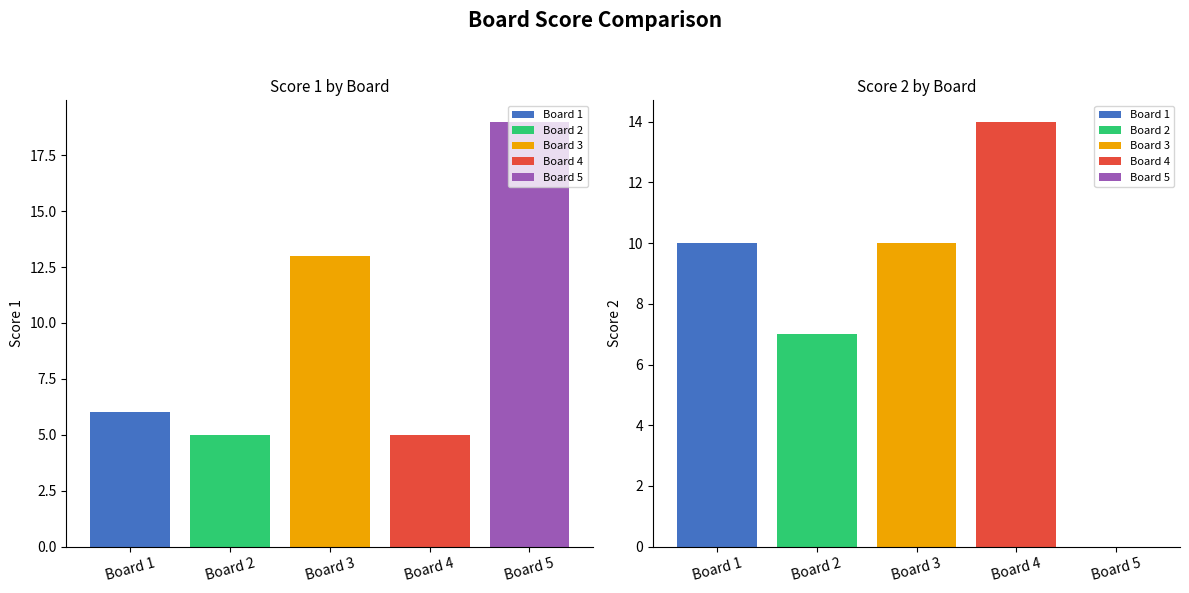

What is the difference between the highest and lowest values at Board 1?

4